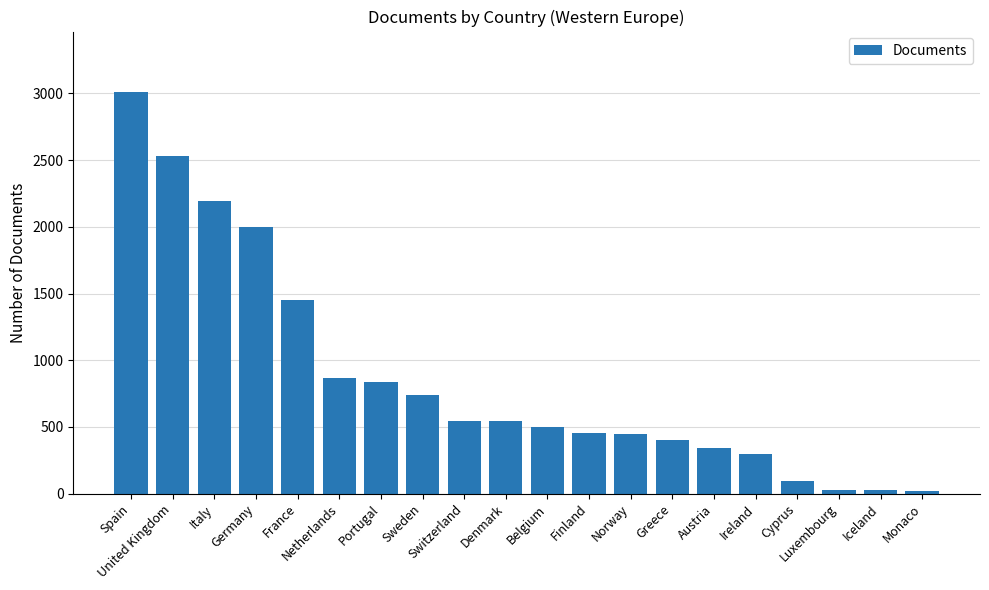

What is the greatest value displayed?

3012